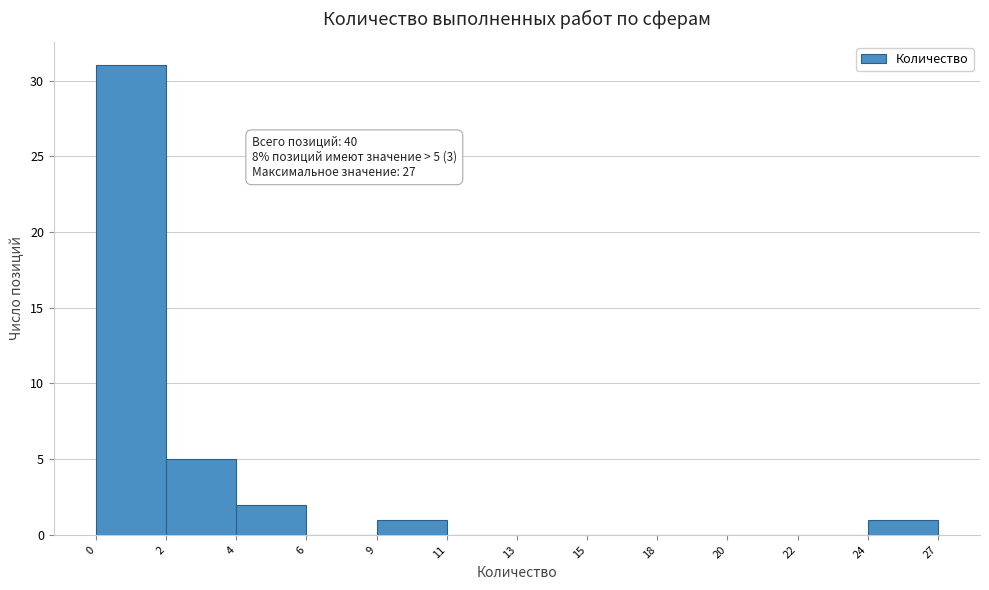

Reading right to left, transcribe all the data shown in this chart.

24=1	22=0	20=0	18=0	15=0	13=0	11=0	9=1	6=0	4=2	2=5	0=31